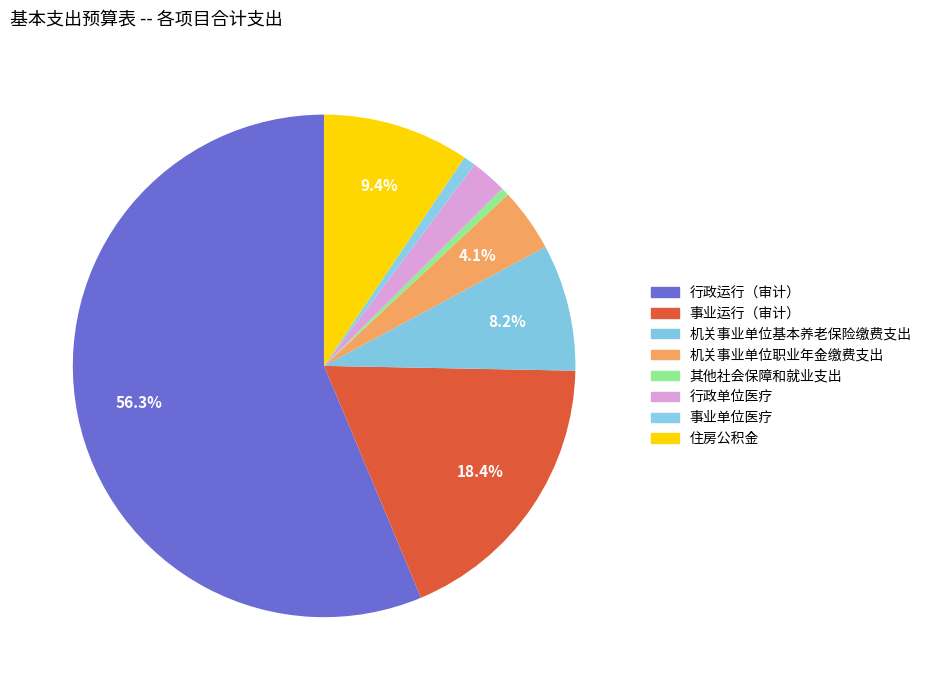

How many slices are in this pie chart?

8